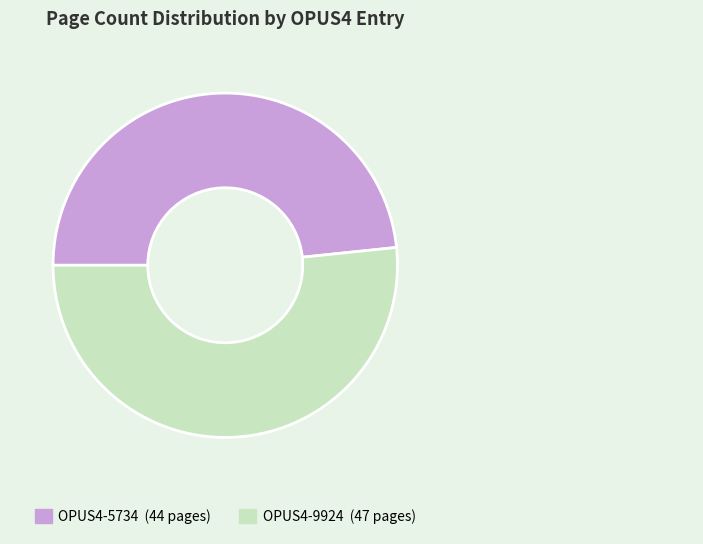

Is the sum of OPUS4-9924 and OPUS4-5734 greater than half?

Yes